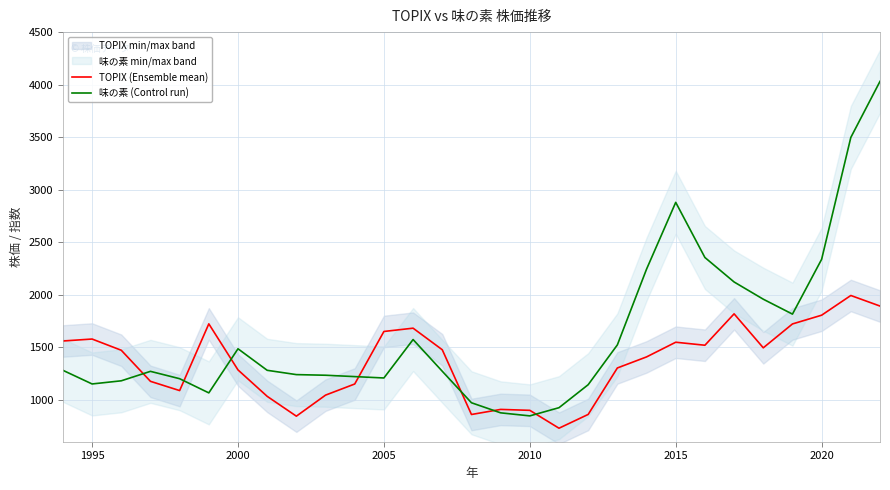

The 味の素 (Control run) series shows 2342.9 at 2000. True or false?

False